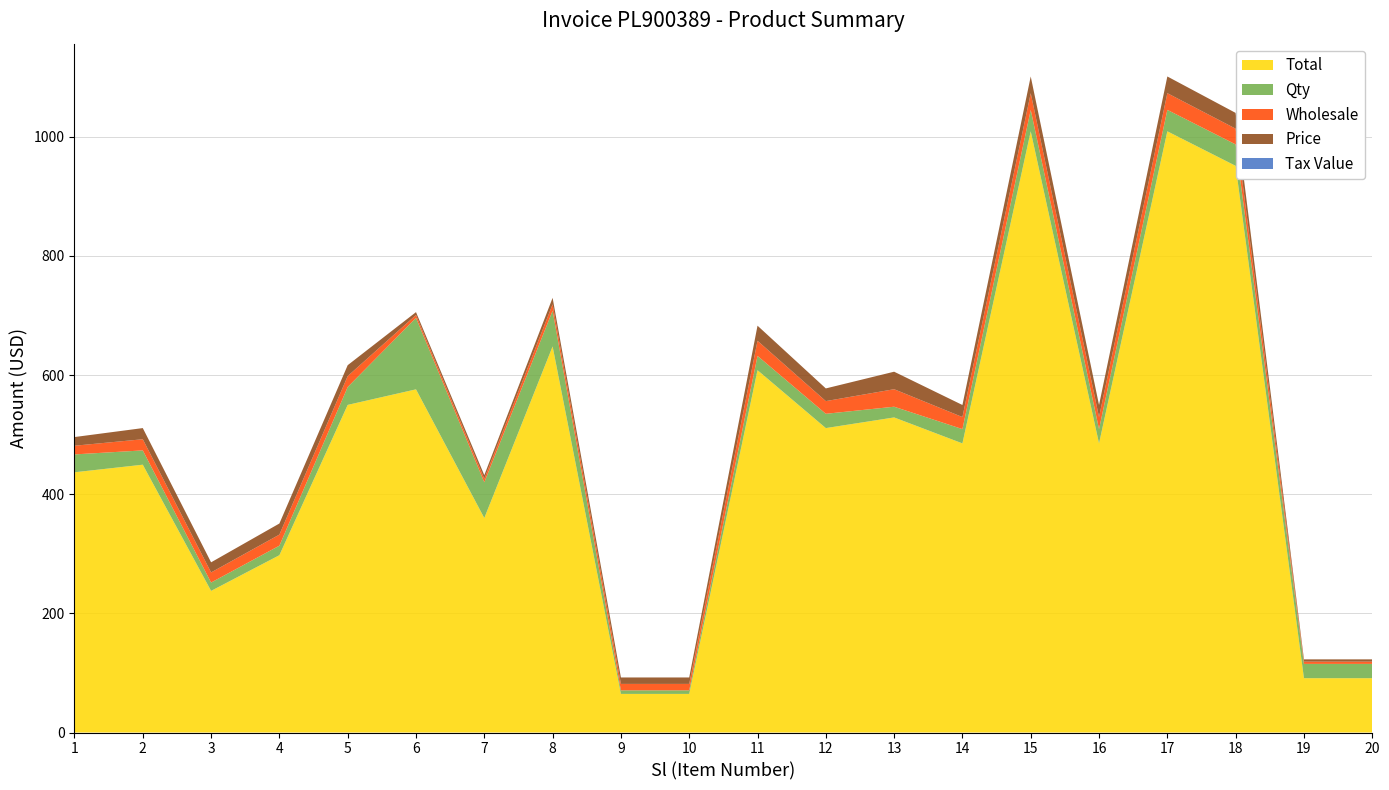

Reading left to right, list all the values displayed in this chart.

Total: 436.8	449.5	237.7	297.6	549.9	576.0	360.0	648.0	64.8	64.8	608.2	511.0	528.8	485.3	1009.1	485.3	1009.1	951.1	91.2	91.2
Qty: 30.0	24.0	14.0	16.0	30.0	120.0	60.0	60.0	6.0	6.0	24.0	24.0	18.0	24.0	36.0	24.0	36.0	36.0	24.0	24.0
Wholesale: 14.6	18.7	17.0	18.6	18.3	4.8	6.0	10.8	10.8	10.8	25.3	21.3	29.4	20.2	28.0	20.2	28.0	26.4	3.8	3.8
Tax Value: 0.0	0.0	0.0	0.0	0.0	0.0	0.0	0.0	0.0	0.0	0.0	0.0	0.0	0.0	0.0	0.0	0.0	0.0	0.0	0.0
Price: 14.6	18.7	17.0	18.6	18.3	4.8	6.0	10.8	10.8	10.8	25.3	21.3	29.4	20.2	28.0	20.2	28.0	26.4	3.8	3.8